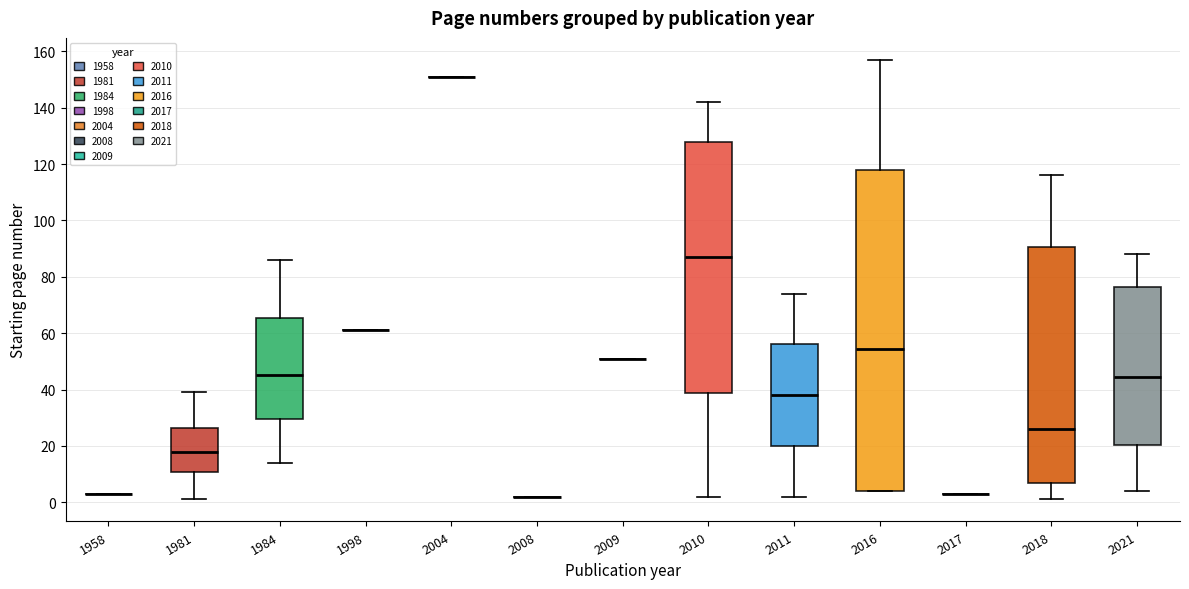

Reading left to right, transcribe this box plot: for each box, give where its median line is, the range the box spans, and where its two whiskers end, as read against the y-axis. The values are not printed on the chart, so give them approximately, as read against the axis.

1958: box collapsed to a line at 4, whiskers 4 to 4
1981: median 18, box 10 to 26, whiskers 2 to 40
1984: median 46, box 30 to 66, whiskers 14 to 86
1998: box collapsed to a line at 62, whiskers 62 to 62
2004: box collapsed to a line at 152, whiskers 152 to 152
2008: box collapsed to a line at 2, whiskers 2 to 2
2009: box collapsed to a line at 52, whiskers 52 to 52
2010: median 88, box 38 to 128, whiskers 2 to 142
2011: median 38, box 20 to 56, whiskers 2 to 74
2016: median 54, box 4 to 118, whiskers 4 to 158
2017: box collapsed to a line at 4, whiskers 4 to 4
2018: median 26, box 8 to 90, whiskers 2 to 116
2021: median 44, box 20 to 76, whiskers 4 to 88